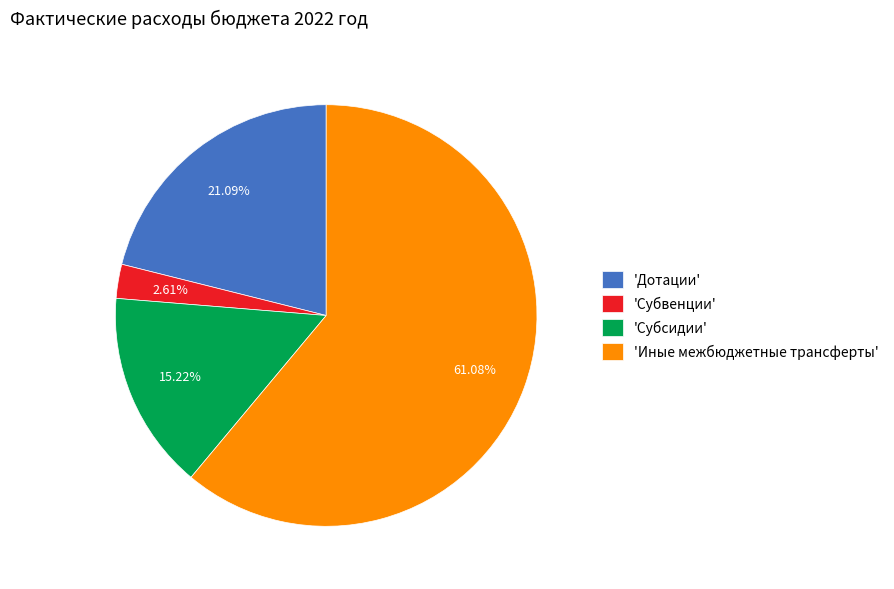

Does any single category account for the majority?

Yes